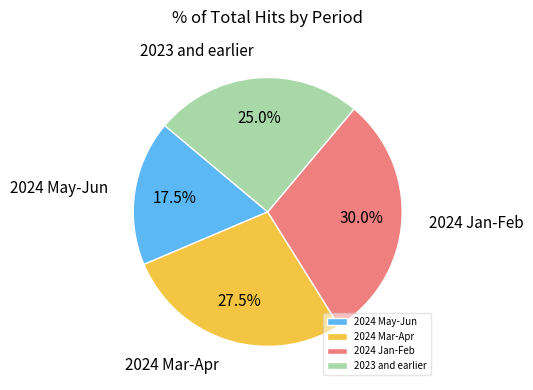

Which category has the biggest portion of the pie?

2024 Jan-Feb